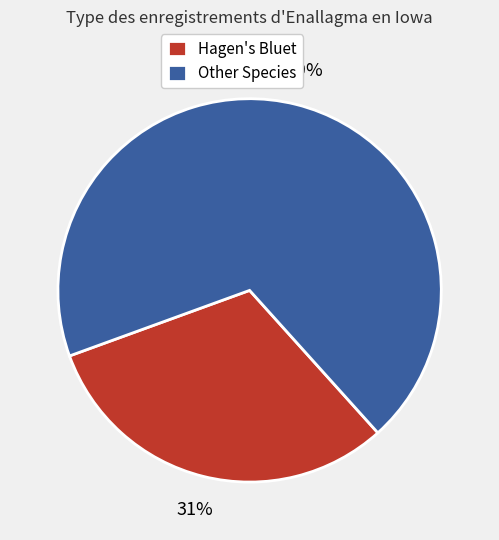

To the nearest percent, what percentage of the pie is Other Species?

69%